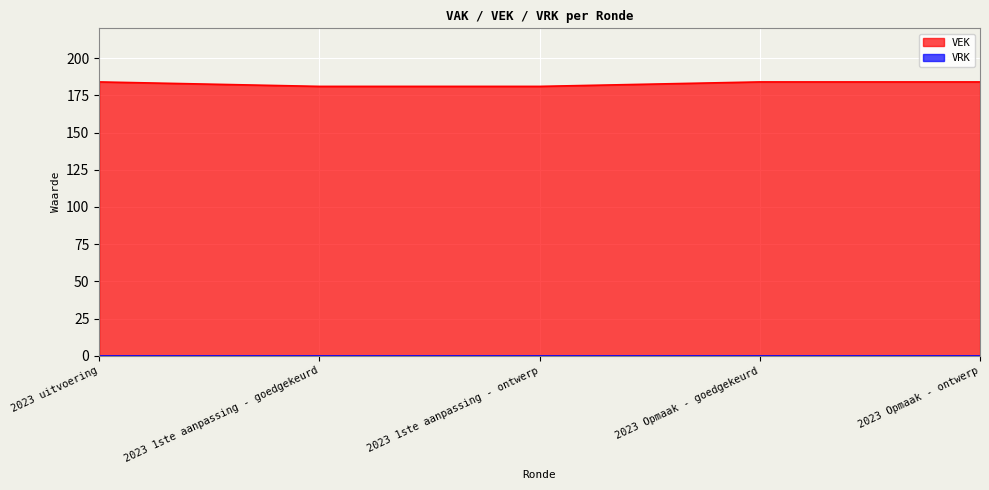

List the labels in order of value, smallest first.

2023 1ste aanpassing - goedgekeurd, 2023 1ste aanpassing - ontwerp, 2023 uitvoering, 2023 Opmaak - goedgekeurd, 2023 Opmaak - ontwerp